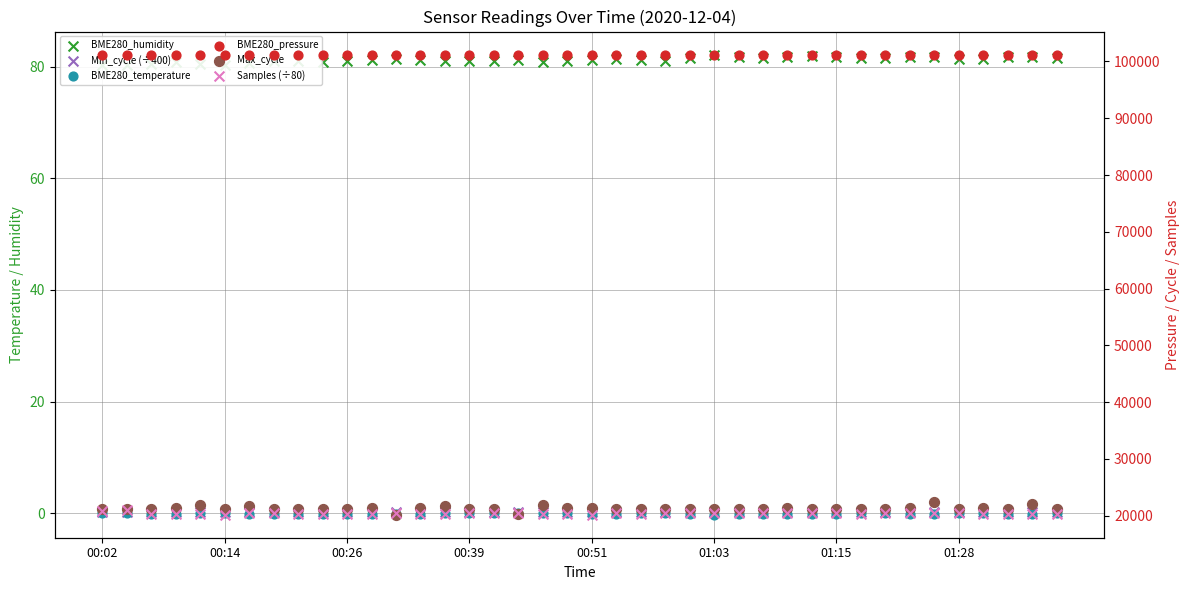

At how many categories does at least one series exceed 27918?

40